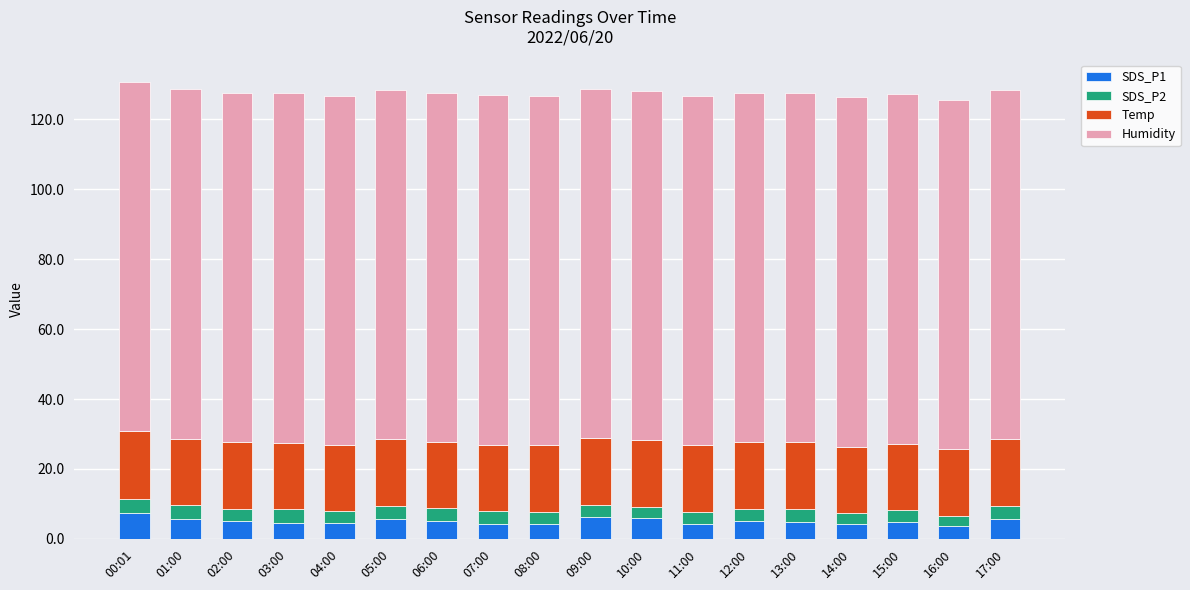

How many bars are there in total?

18